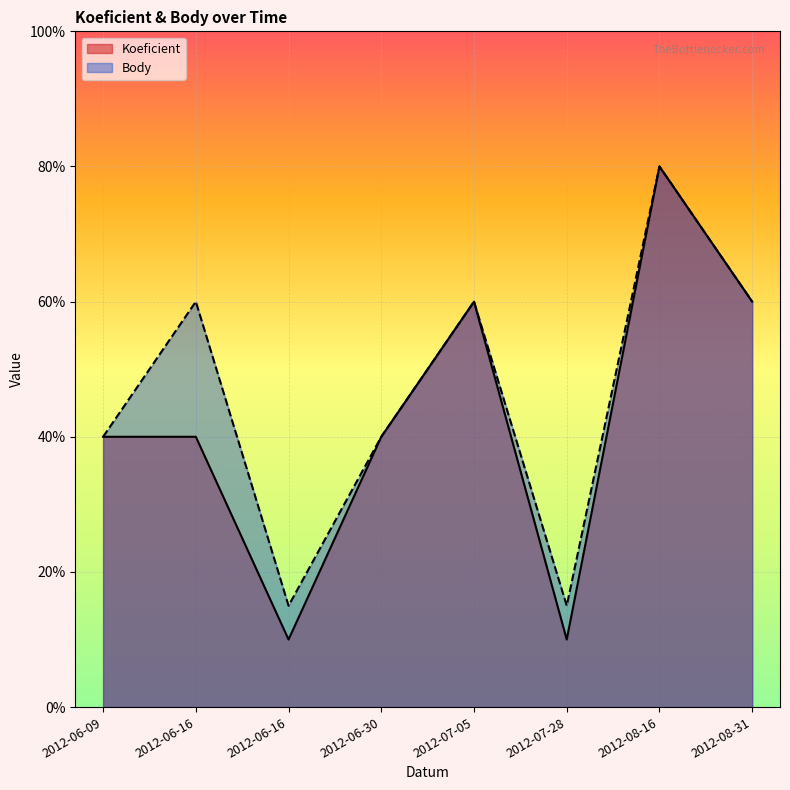

Does the chart display data point markers on the line(s)?

No